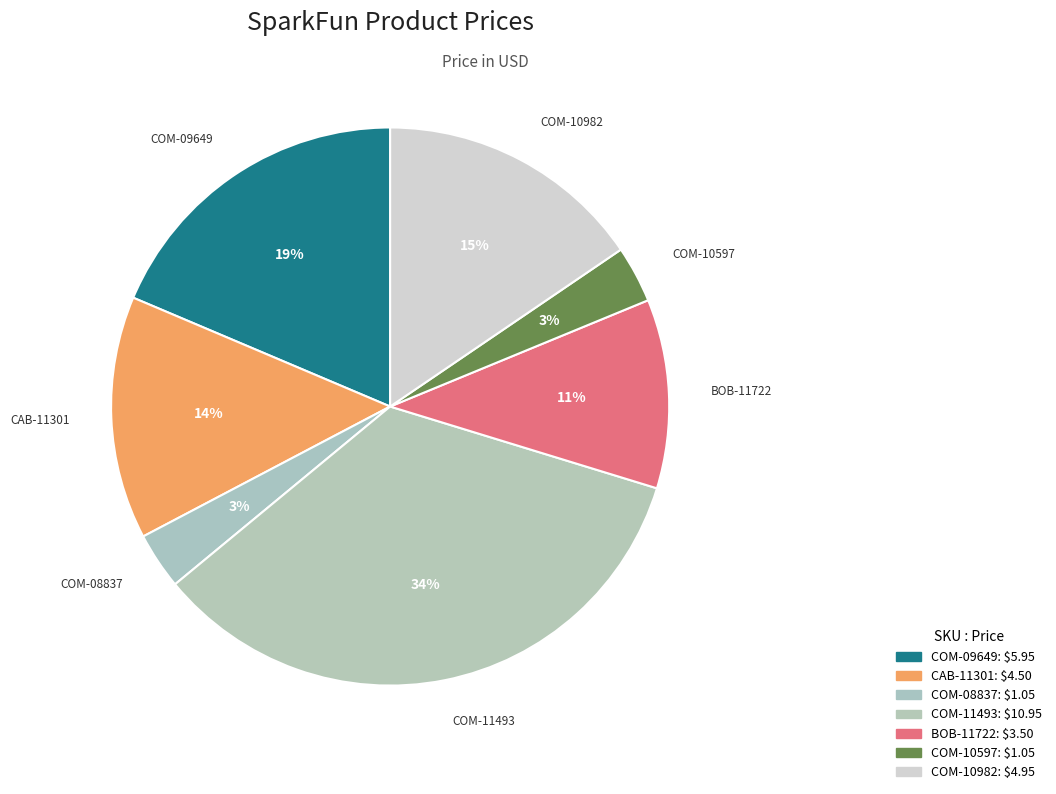

Which slice is the smallest?

COM-08837